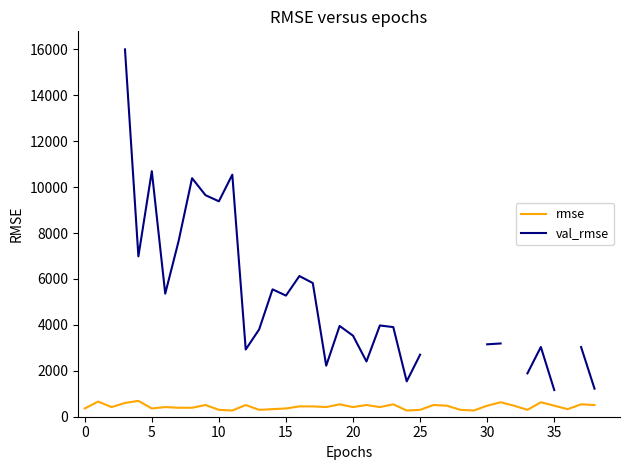

What is the difference between the maximum and minimum values in the rmse series?

420